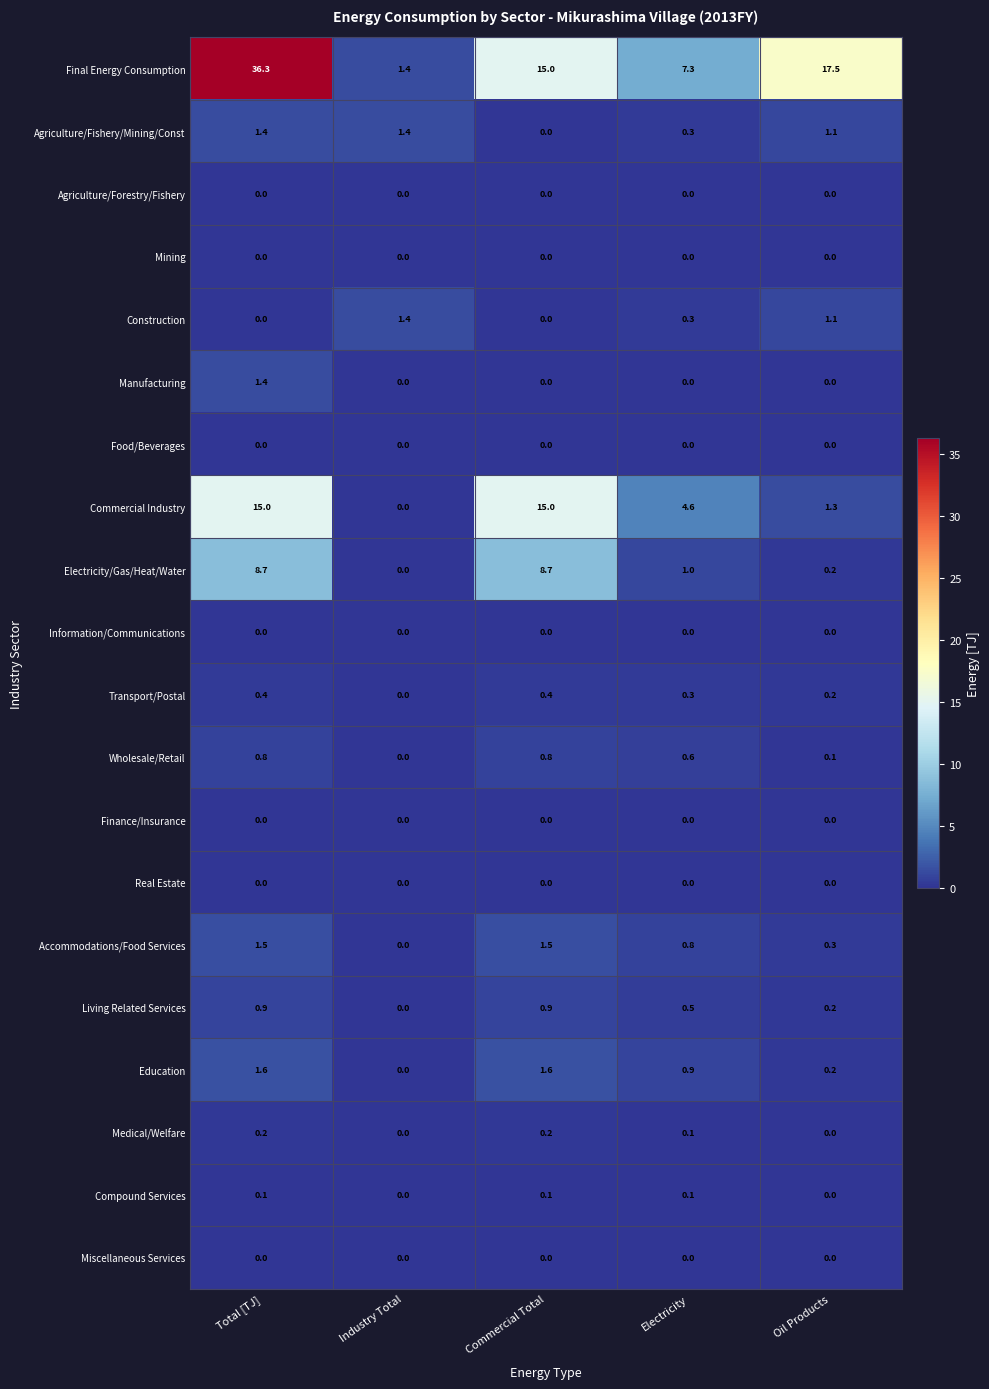

At how many categories does at least one series exceed 22?

1